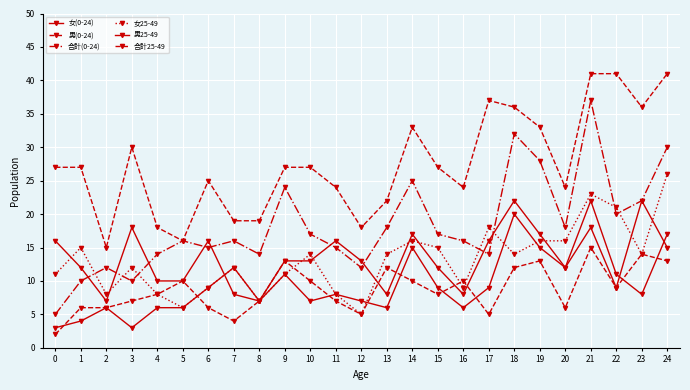

How many categories are shown in the chart?

25